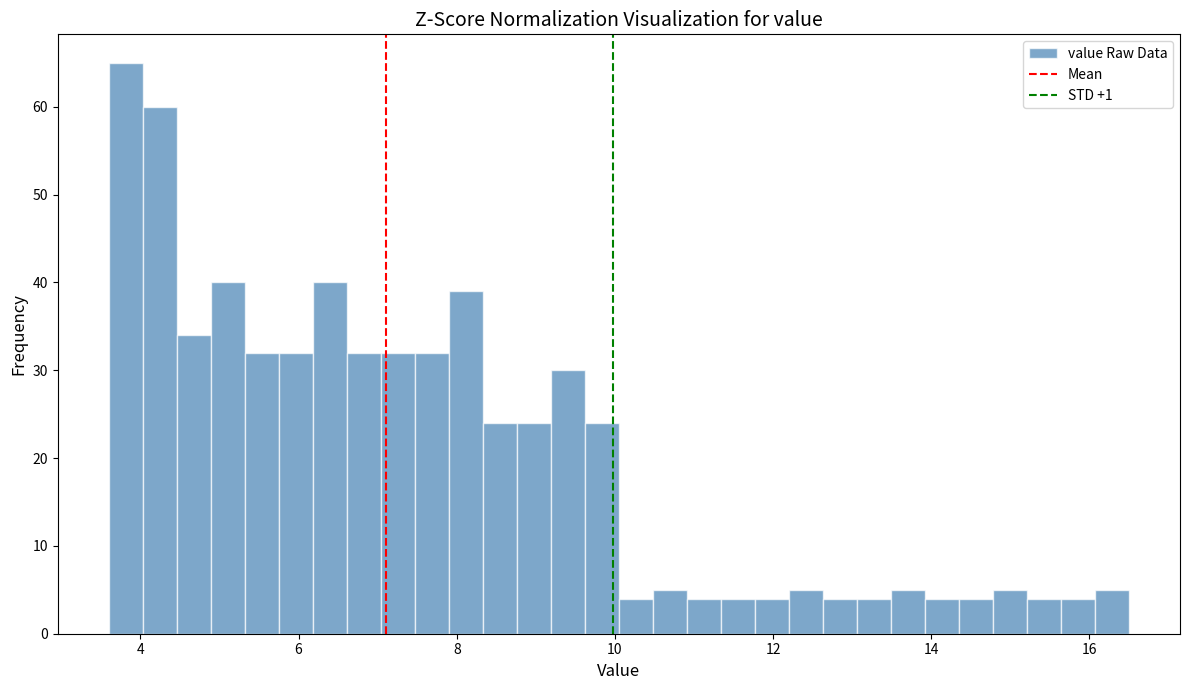

Around what value on the x-axis is the tallest bar? Give the approximate position of its centre, as read against the axis.

3.8